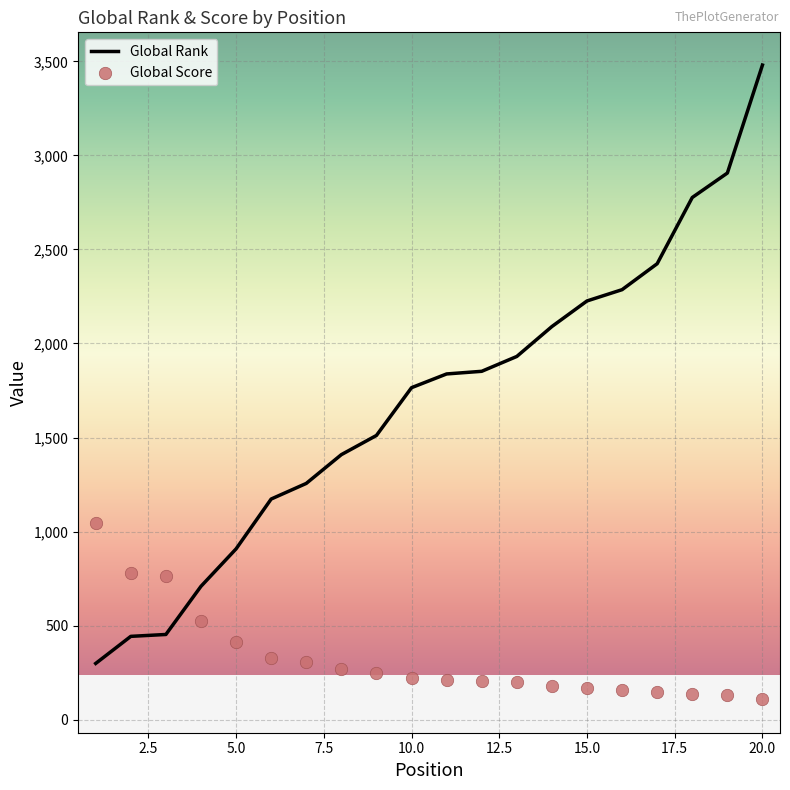

What is the minimum value for Global Rank?

299